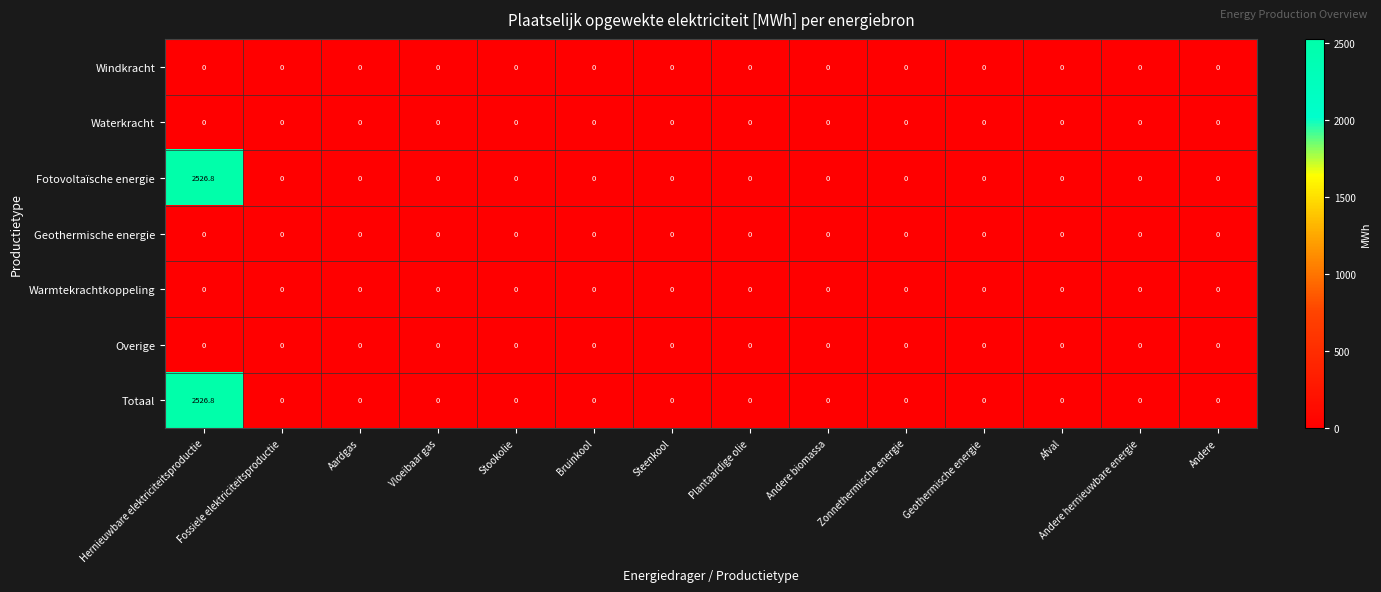

At which category does the chart reach its peak across all series?

Hernieuwbare elektriciteitsproductie